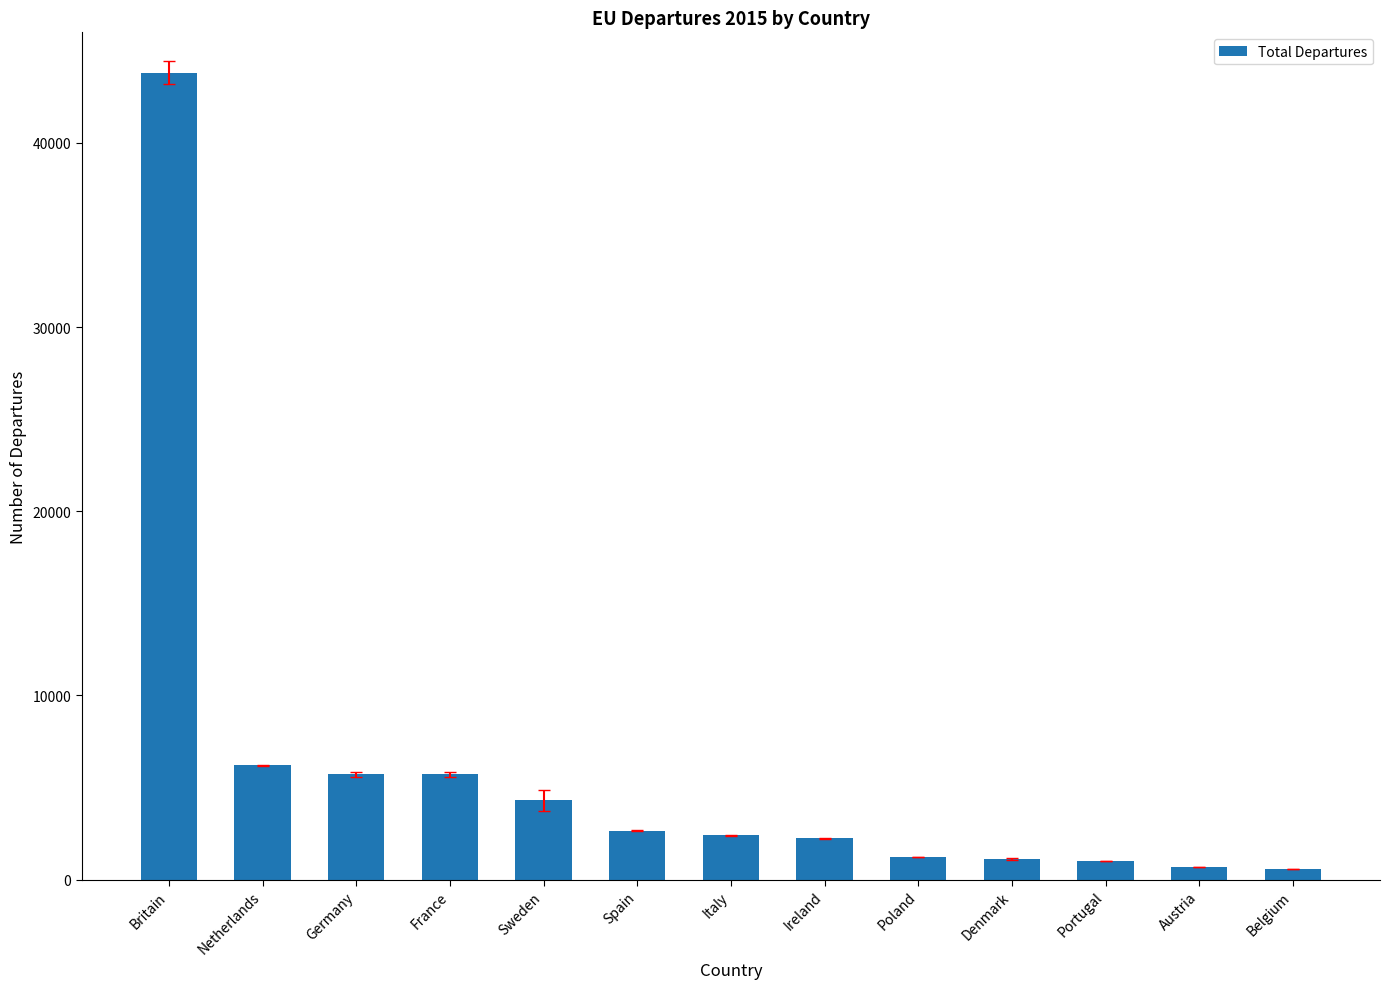

How many bars are there in total?

13